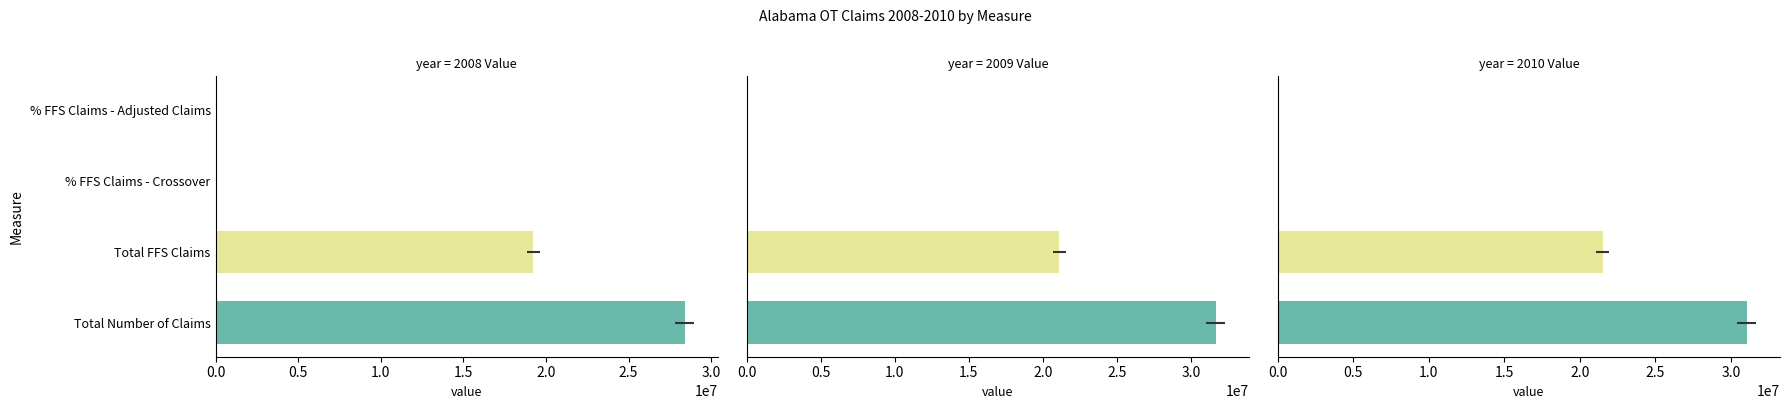

What is the difference between the maximum and second lowest values in the 2009 Value series?

31661126.1